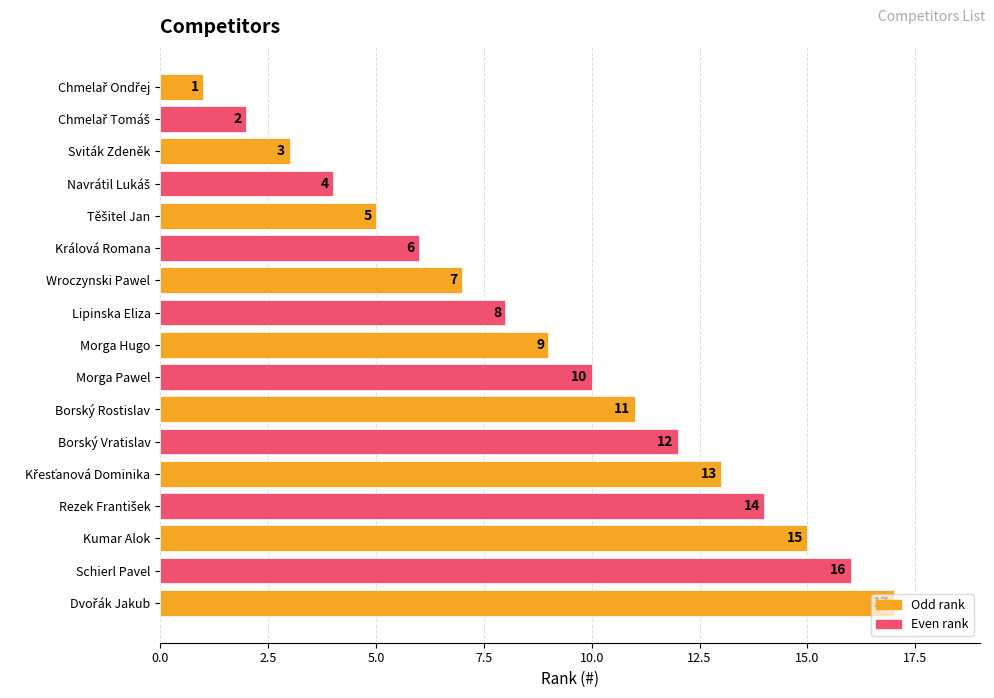

The value at Králová Romana is 6. True or false?

True